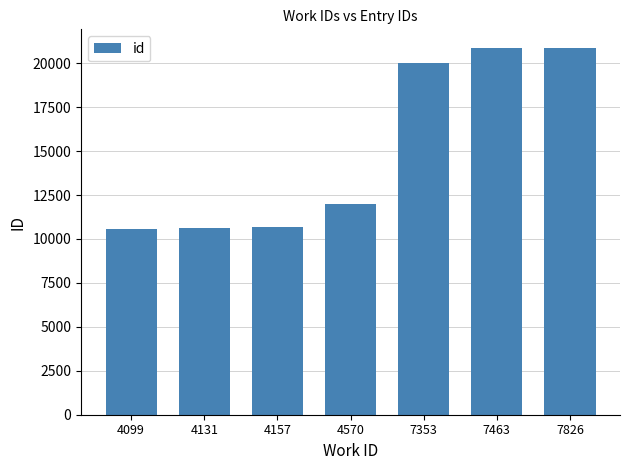

Is it true that the value at 7353 is 20007?

True